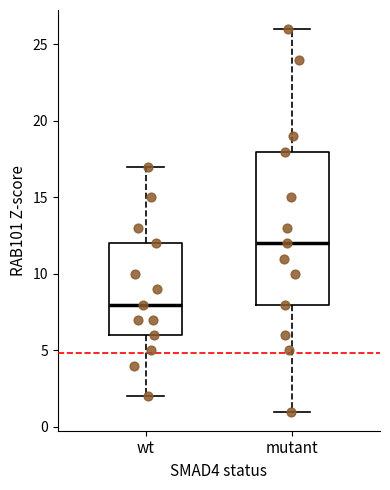

Which box's median line is the highest?

mutant